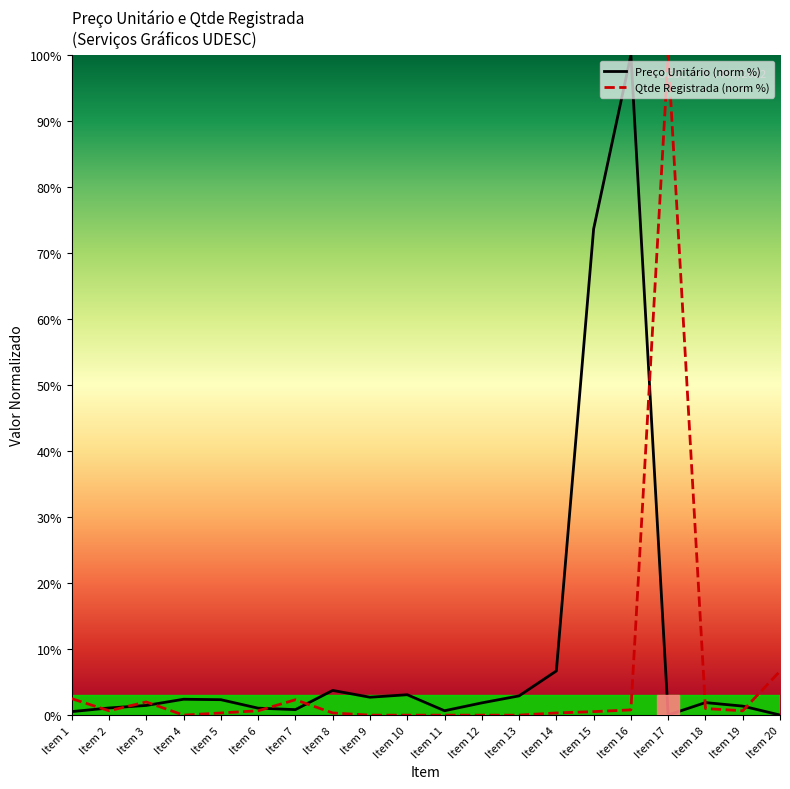

How many interior local valleys does the Qtde Registrada (norm %) series have?

3